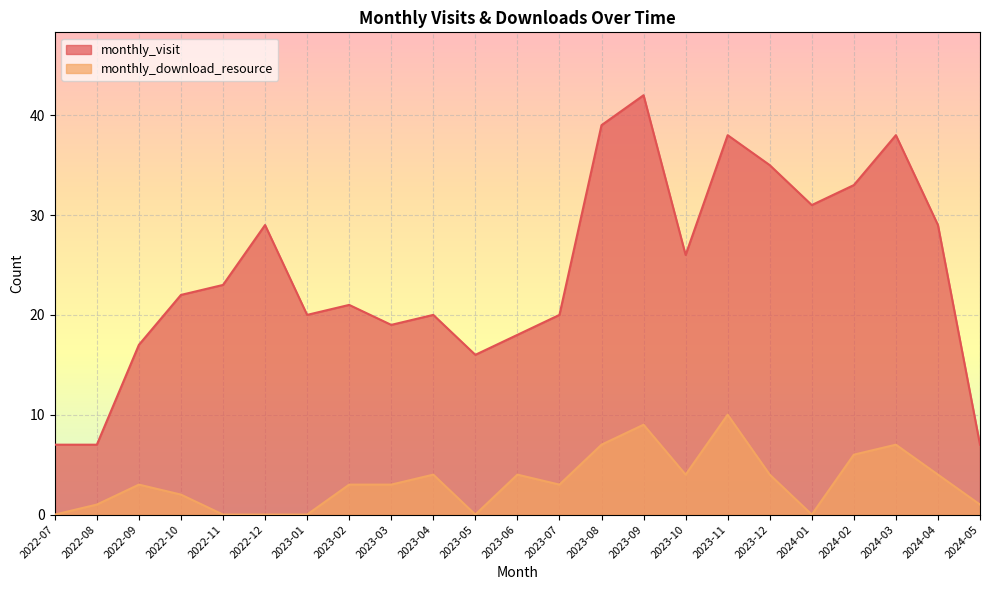

What are all the series names shown in the legend?

monthly_visit, monthly_download_resource